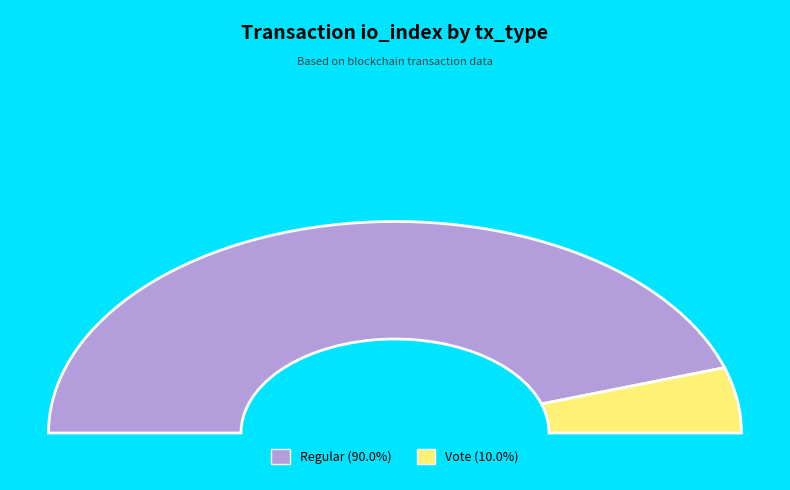

Combined, what portion of the pie is Regular and Vote?

100.0%